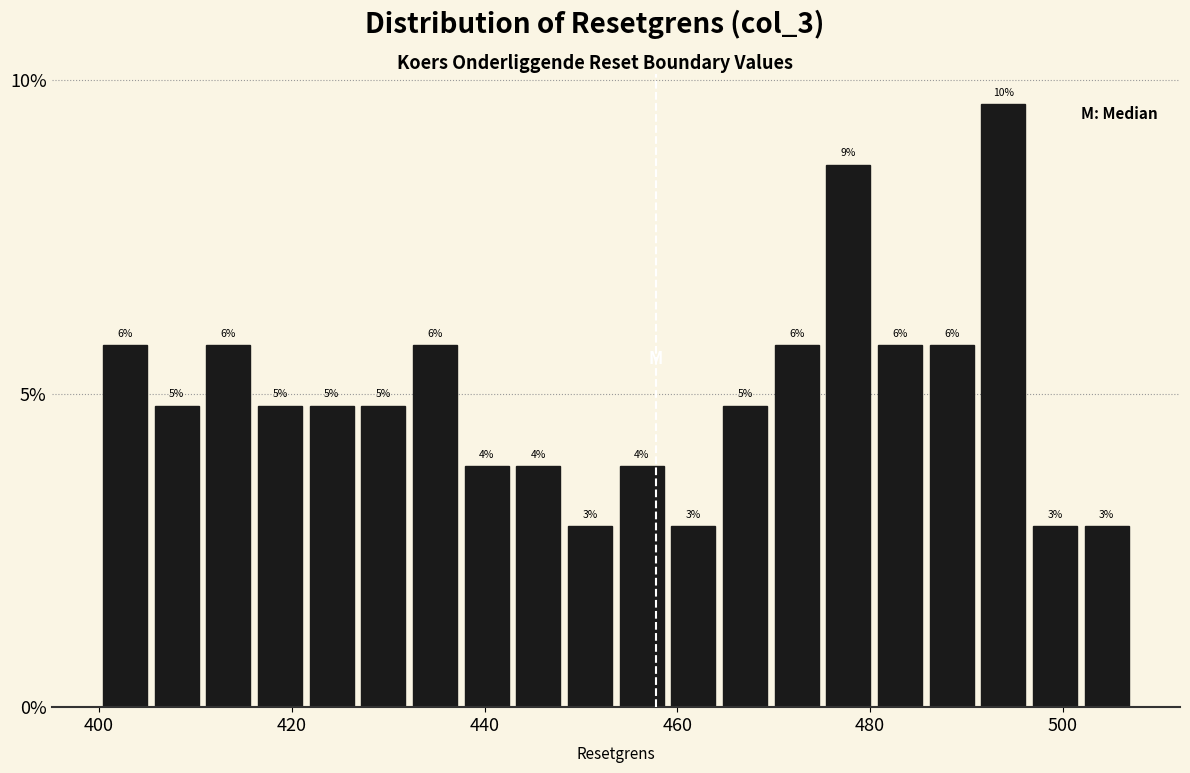

Read against the x-axis, roughly where is the centre of the tallest bar?

494